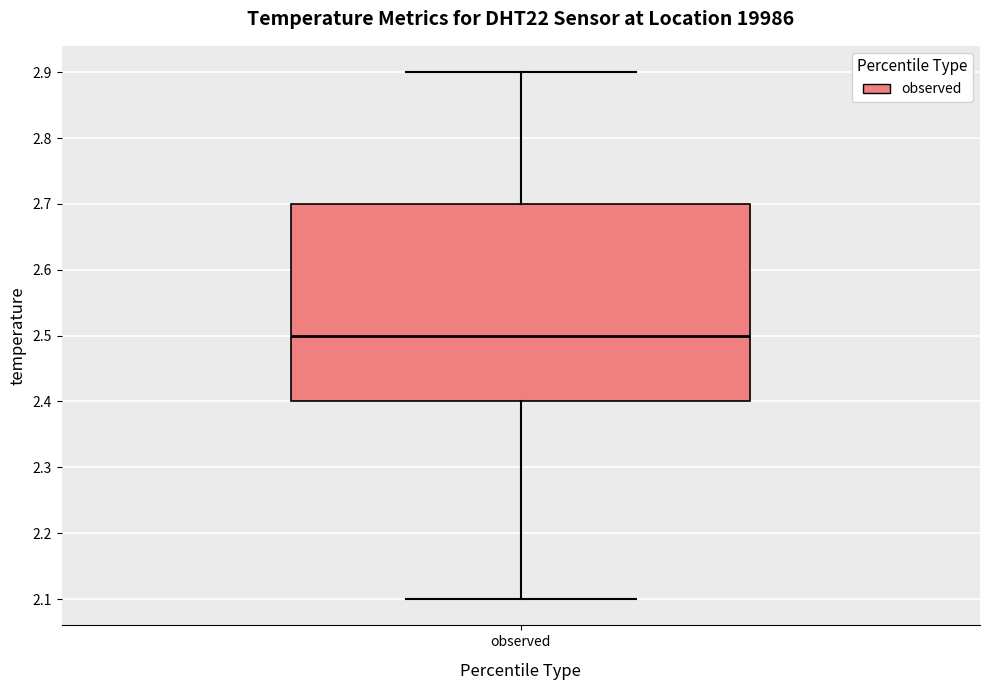

Where is the upper edge of the box for observed on the y-axis? The values are not printed on the chart, so give them approximately, as read against the axis.

2.7